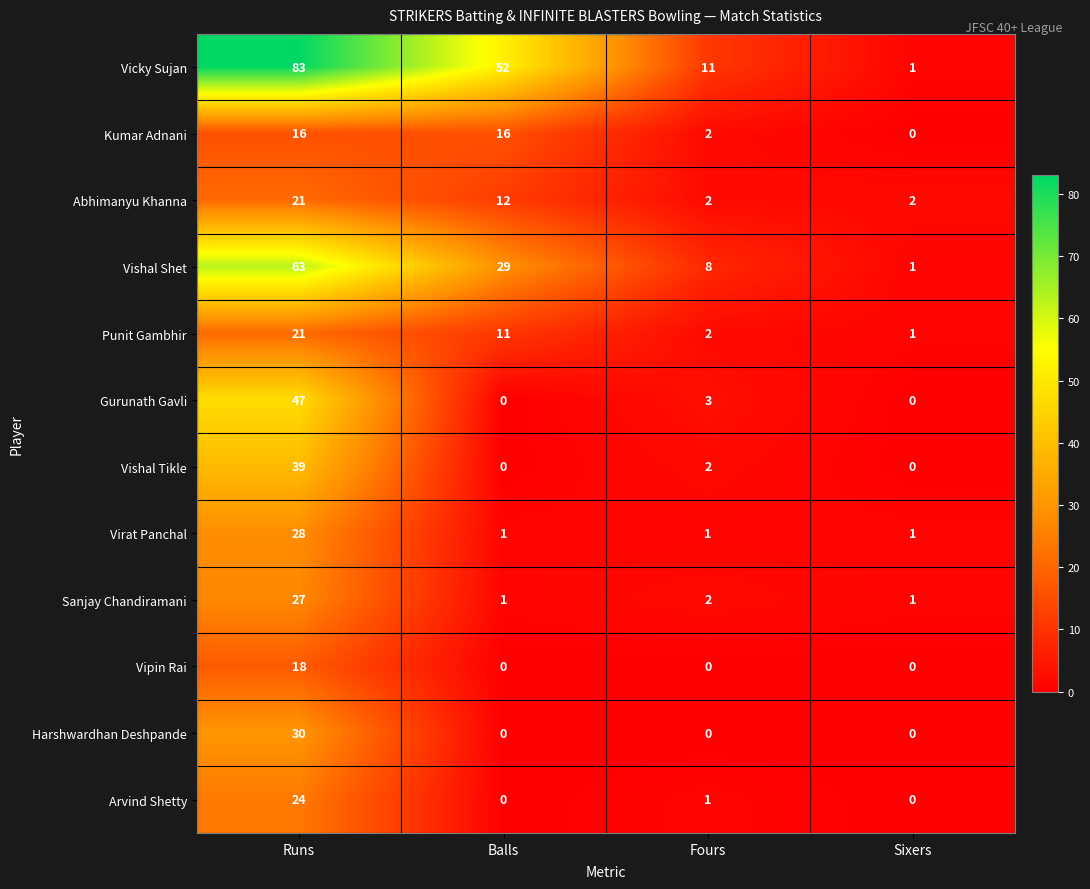

What is the difference between the maximum and minimum values in the Punit Gambhir series?

20